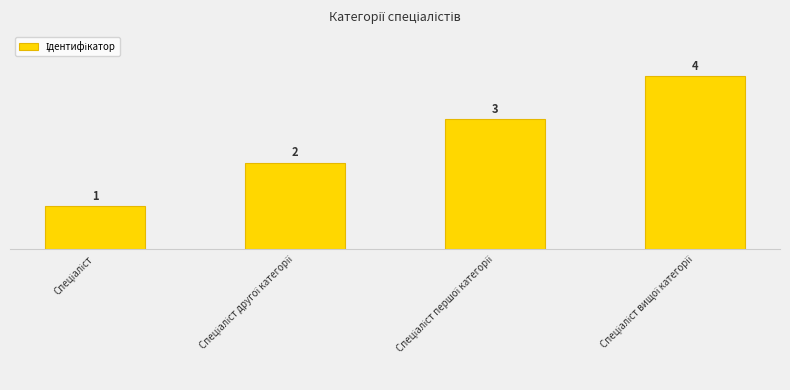

What is the minimum value shown in the chart?

1